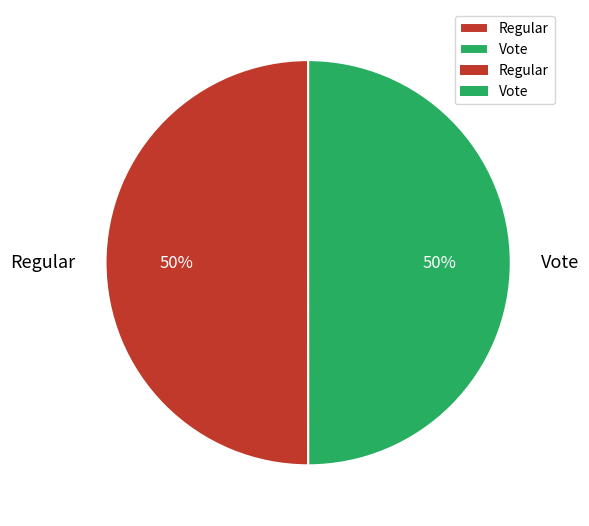

How many slices are in this pie chart?

2